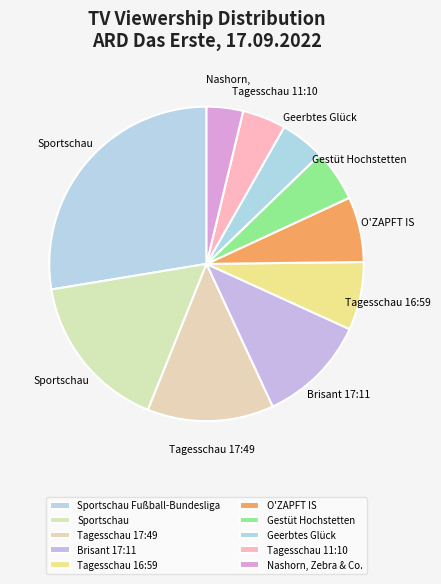

Is there a majority slice in this chart?

No